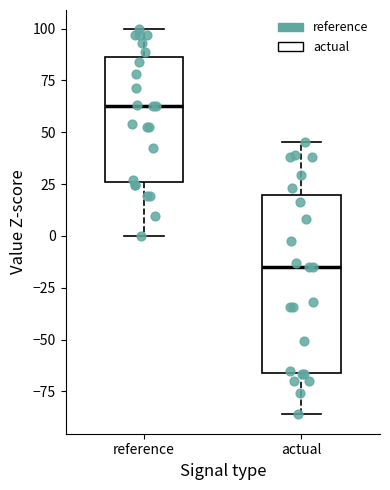

Reading left to right, transcribe this box plot: for each box, give where its median line is, the range the box spans, and where its two whiskers end, as read against the y-axis. The values are not printed on the chart, so give them approximately, as read against the axis.

reference: median 60, box 25 to 85, whiskers 0 to 100
actual: median -15, box -65 to 20, whiskers -85 to 45